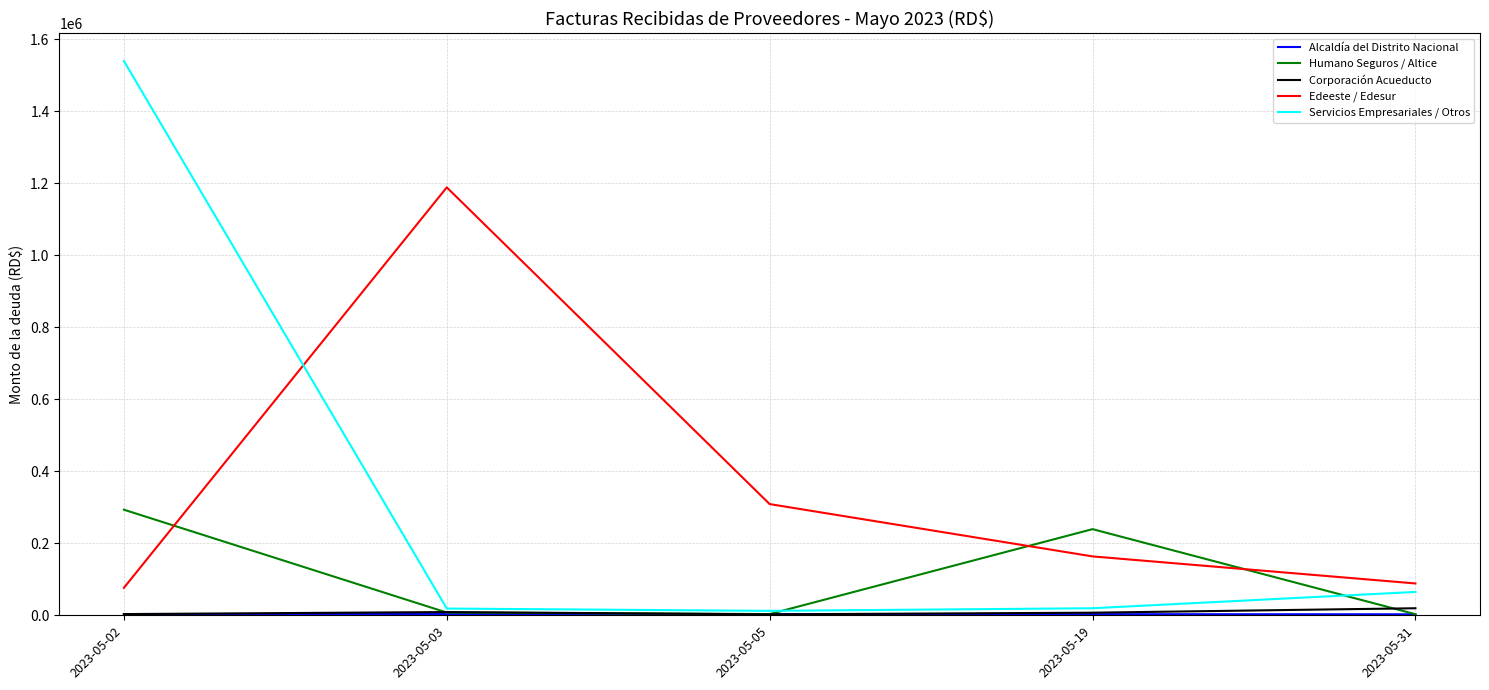

Between which two adjacent categories do Servicios Empresariales / Otros and Edeeste / Edesur first intersect?

2023-05-02 and 2023-05-03